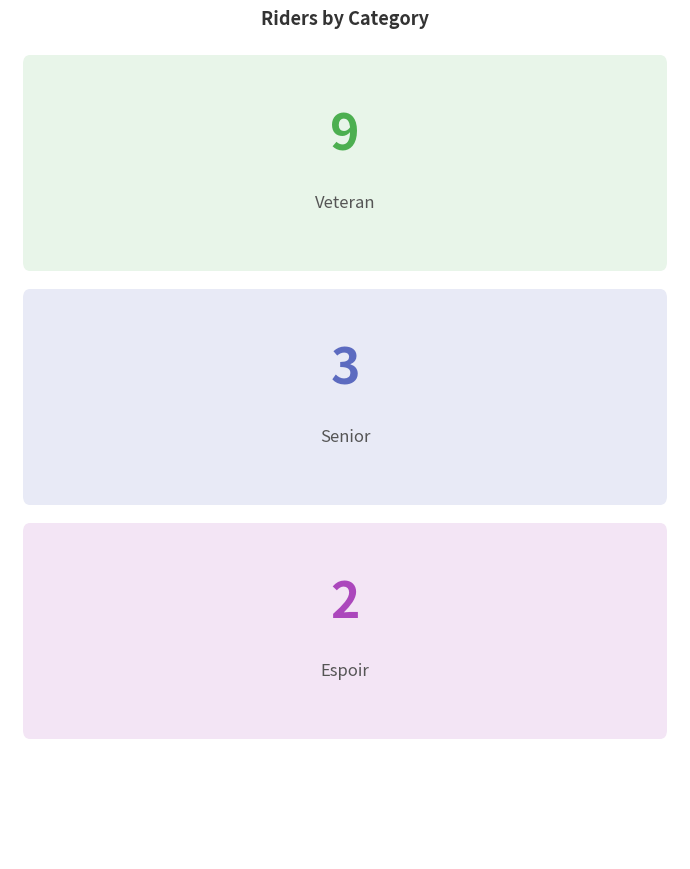

Which category has the highest value across all series?

Veteran